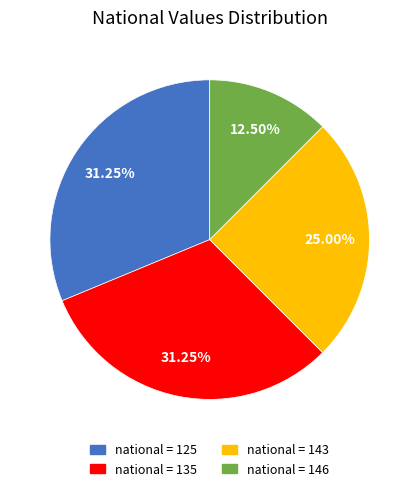

To the nearest percent, what is the average slice percentage?

25%